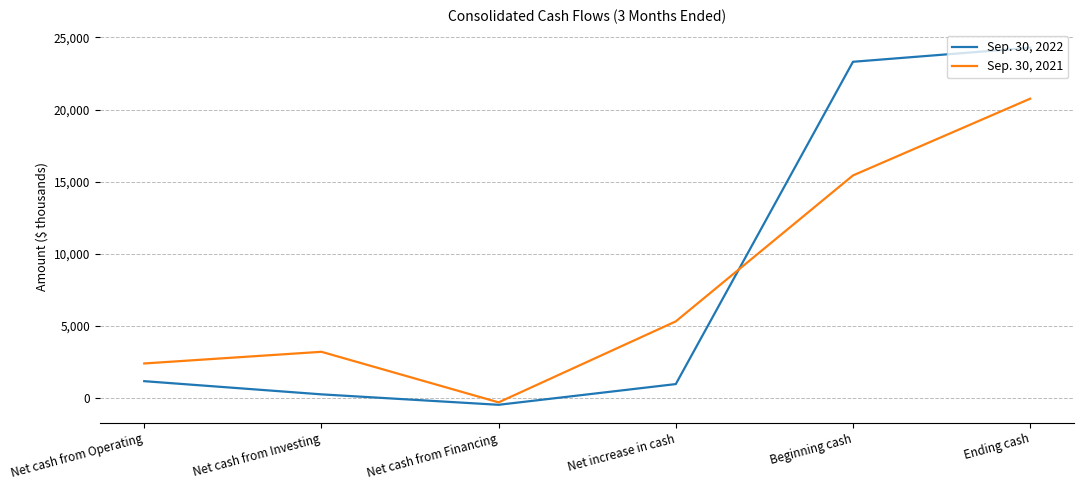

True or false: Sep. 30, 2022 has more than 0 interior local peaks.

False